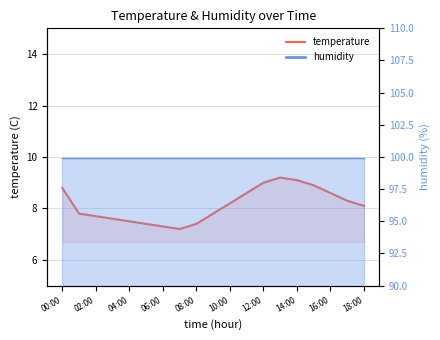

What is the difference between the maximum and minimum values?

2.0